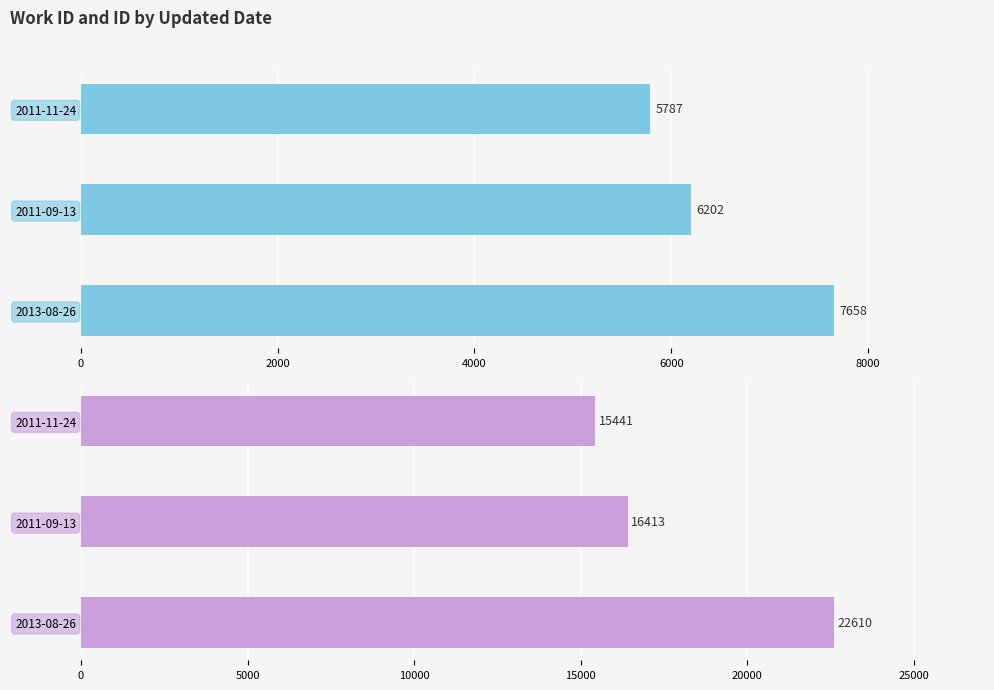

Reading right to left, transcribe all the data shown in this chart.

work_id: 7658	6202	5787
id: 22610	16413	15441